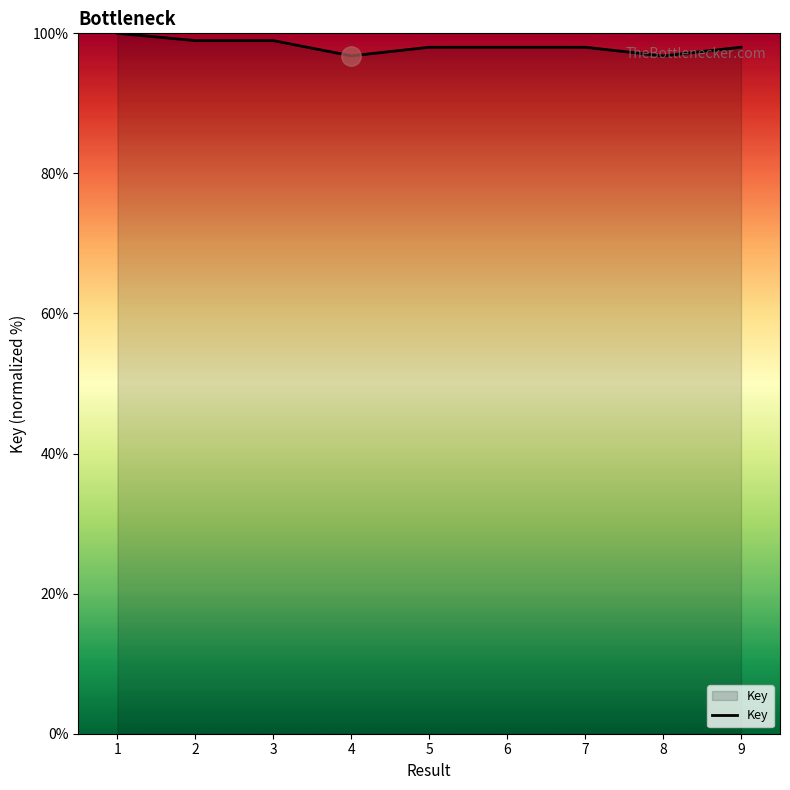

What is the sum of all values?

883.5